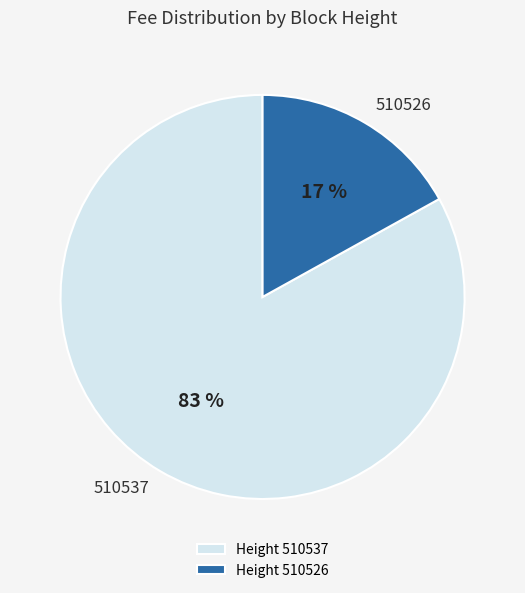

Which slice is the largest?

510537